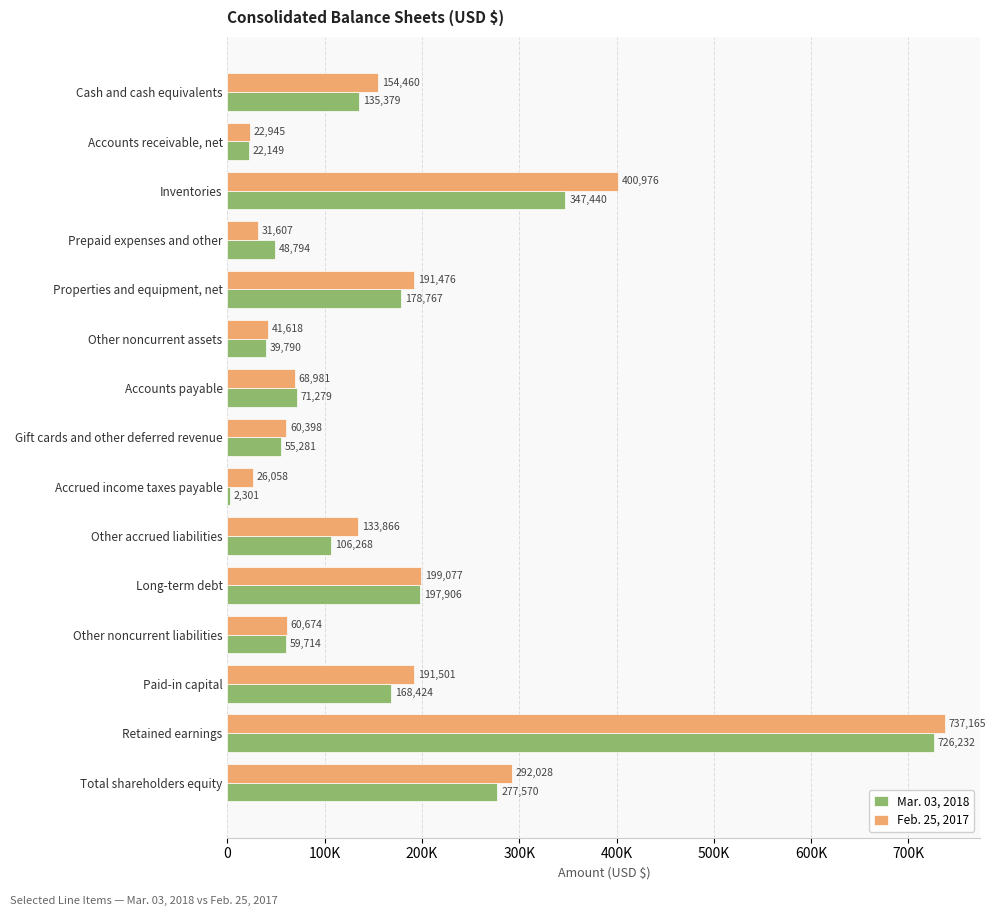

What are all the series names shown in the legend?

Mar. 03, 2018, Feb. 25, 2017